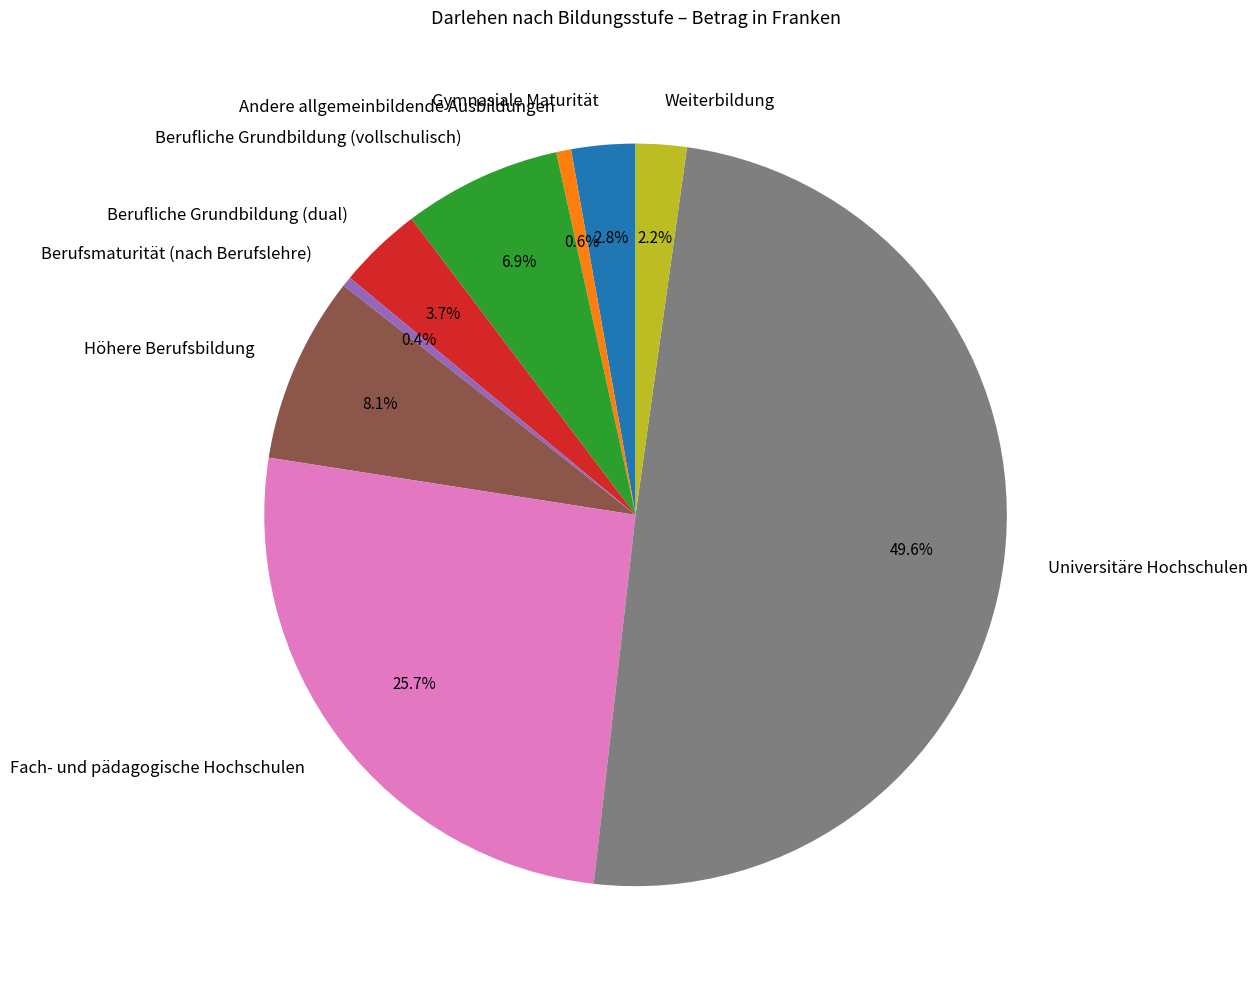

How many segments does this pie chart have?

9